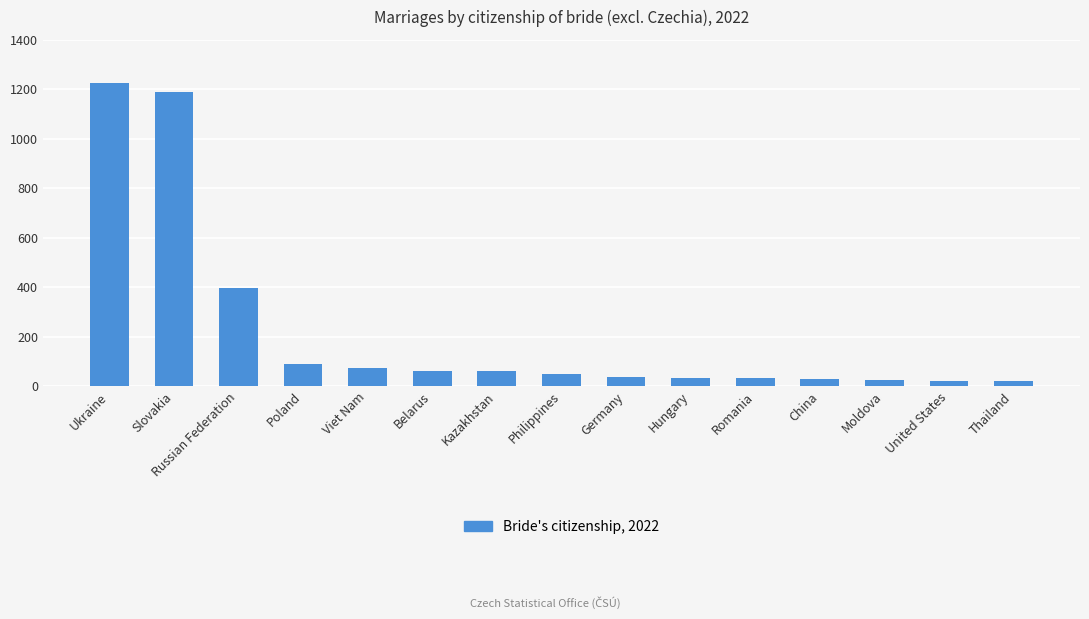

What is the label of the 7th bar from the right?

Germany